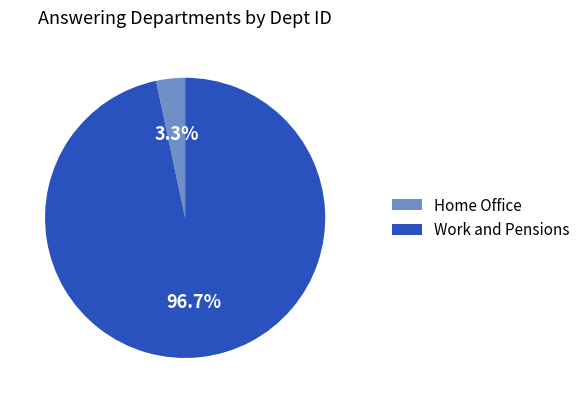

Which slice represents more than half of the pie?

Work and Pensions